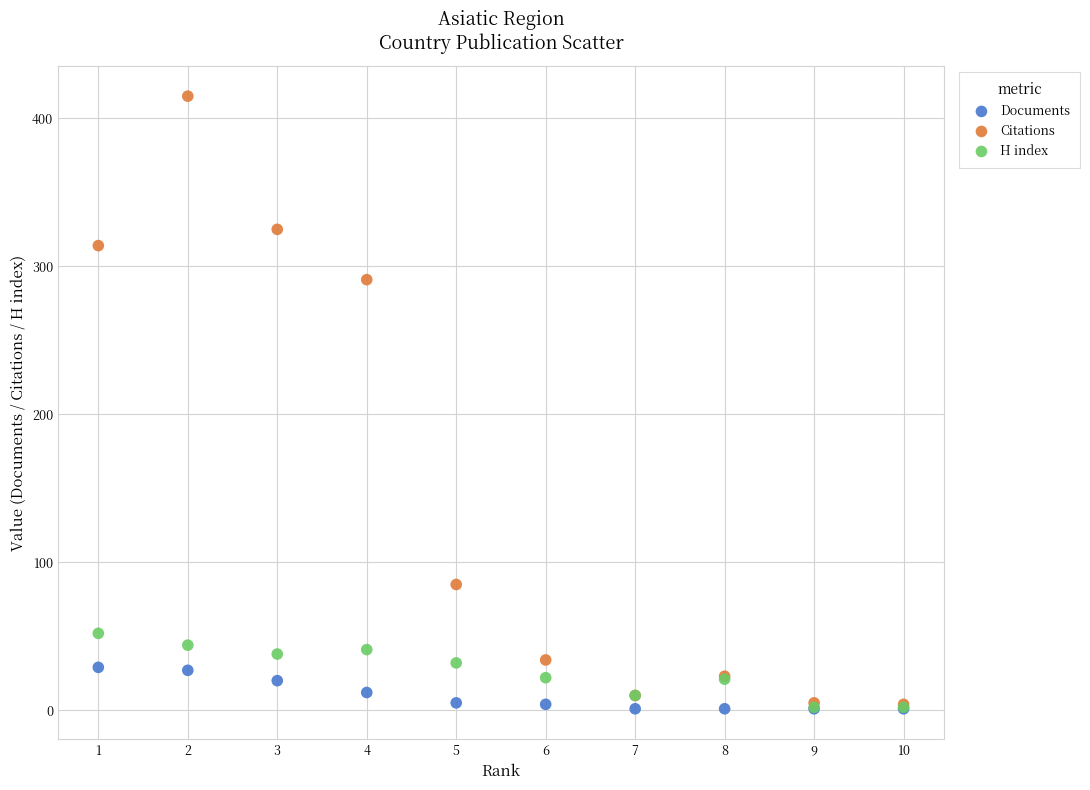

Which series contains the highest Y value?

Citations